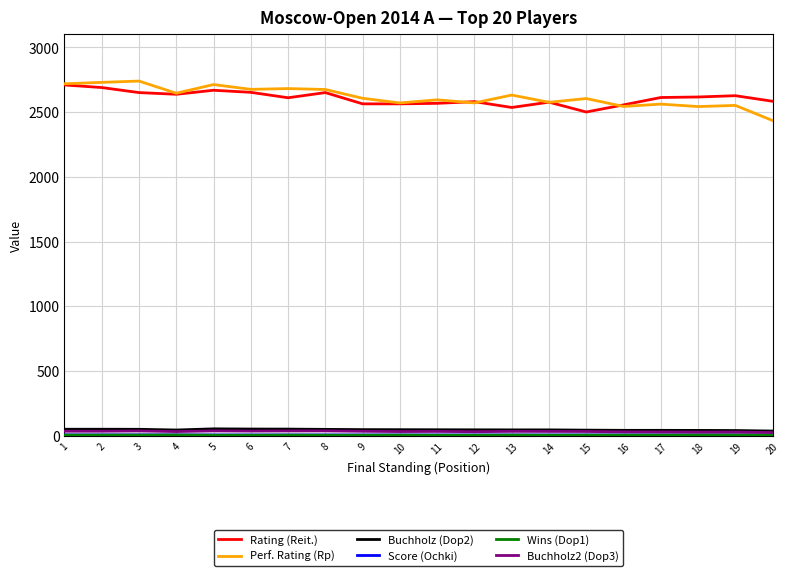

At how many categories does at least one series exceed 638?

20